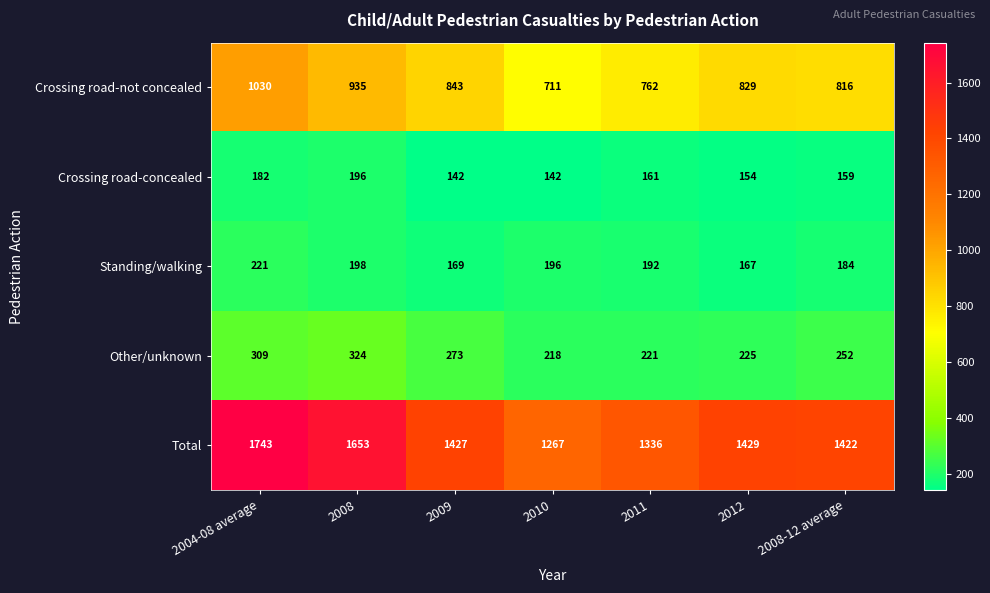

Which series has the widest spread of values?

Total